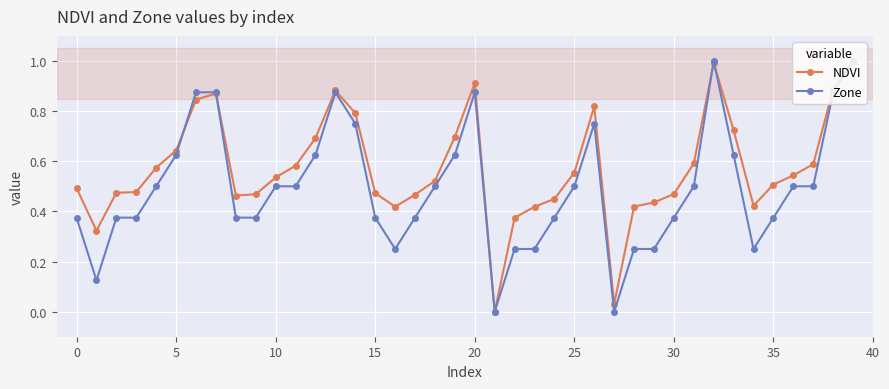

What is the highest value of the Zone series?

1.0